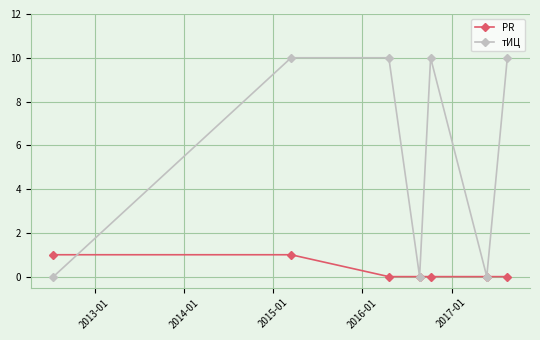

True or false: тИЦ and PR intersect in this chart.

True